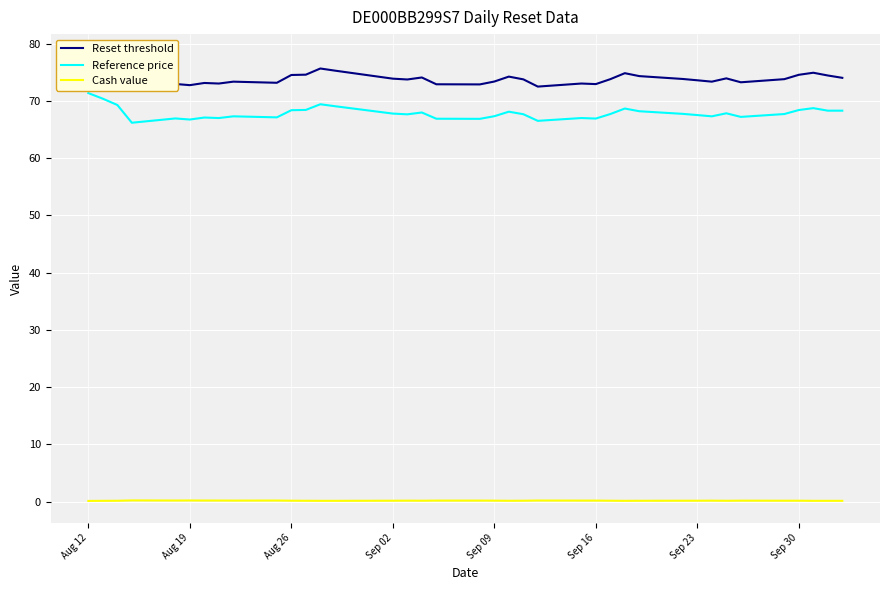

True or false: Reference price and Cash value cross at least once.

False